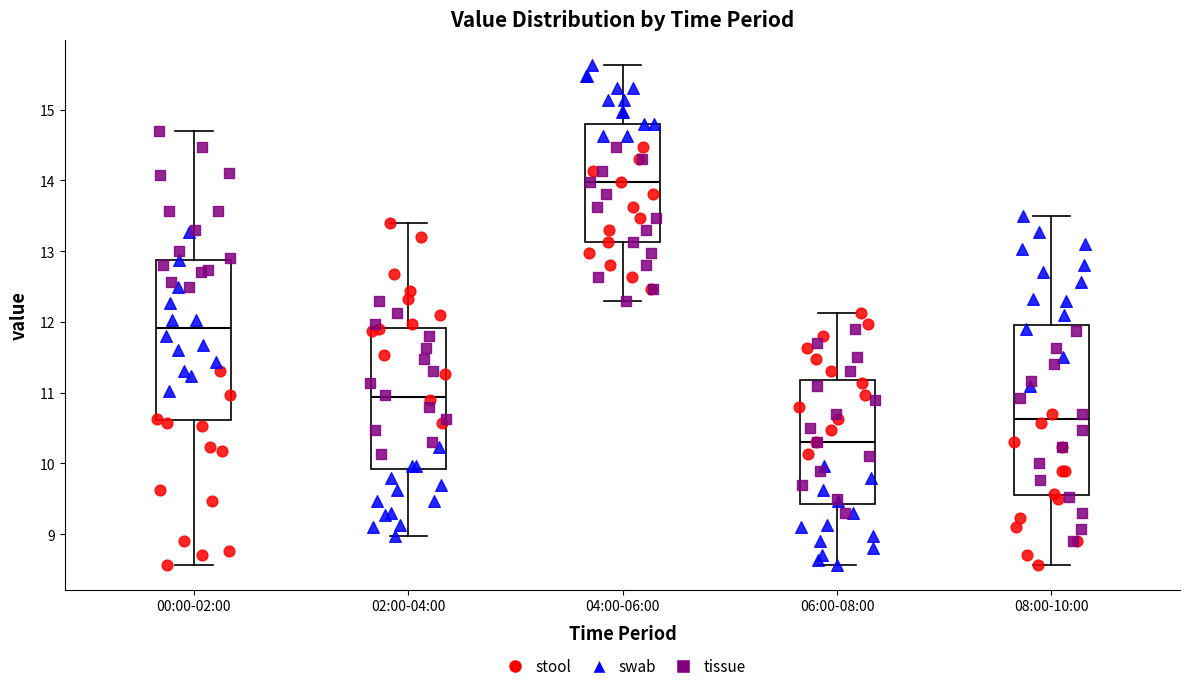

Reading left to right, transcribe this box plot: for each box, give where its median line is, the range the box spans, and where its two whiskers end, as read against the y-axis. The values are not printed on the chart, so give them approximately, as read against the axis.

00:00-02:00: median 11.9, box 10.6 to 12.9, whiskers 8.6 to 14.7
02:00-04:00: median 10.9, box 9.9 to 11.9, whiskers 9.0 to 13.4
04:00-06:00: median 14.0, box 13.1 to 14.8, whiskers 12.3 to 15.6
06:00-08:00: median 10.3, box 9.4 to 11.2, whiskers 8.6 to 12.1
08:00-10:00: median 10.6, box 9.6 to 12.0, whiskers 8.6 to 13.5